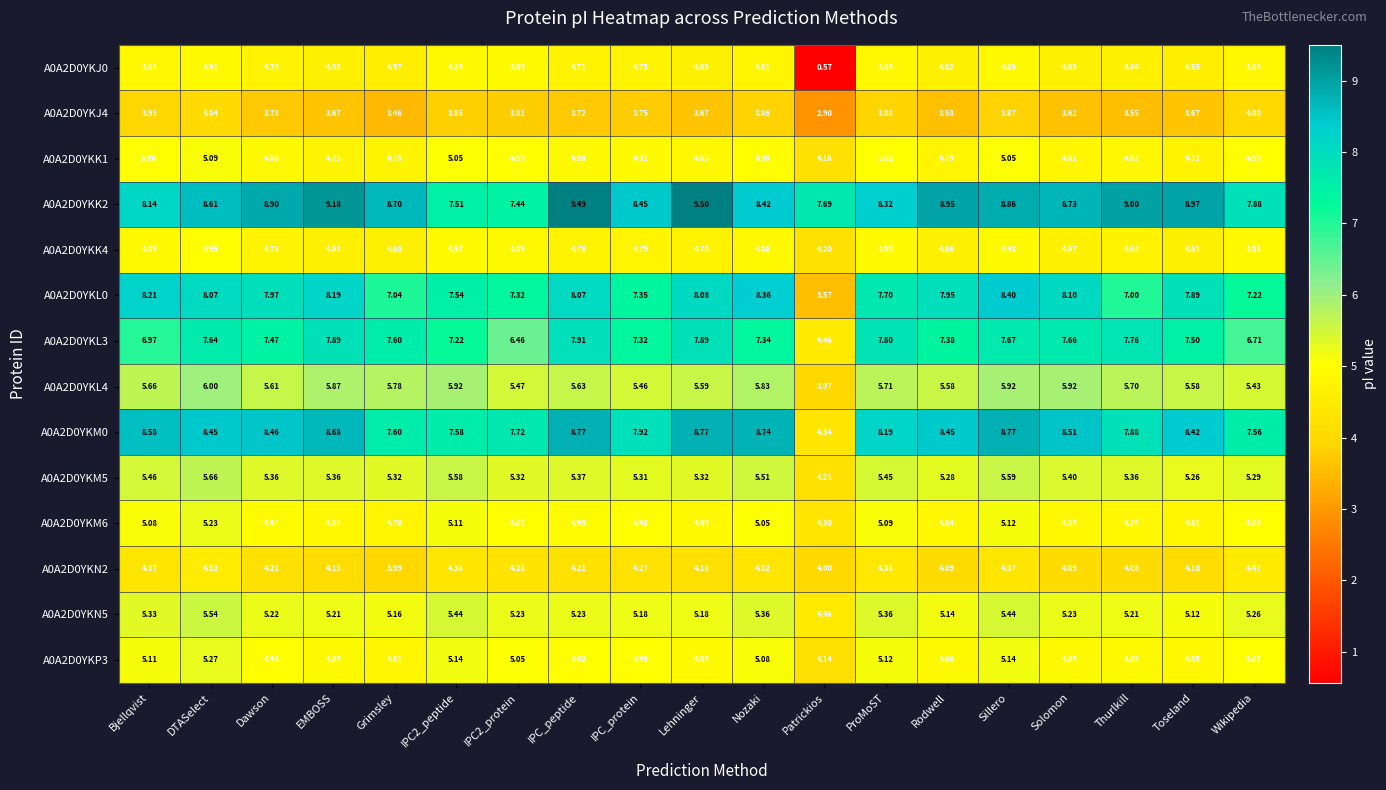

Where does the A0A2D0YKK2 series first go above 8?

Bjellqvist